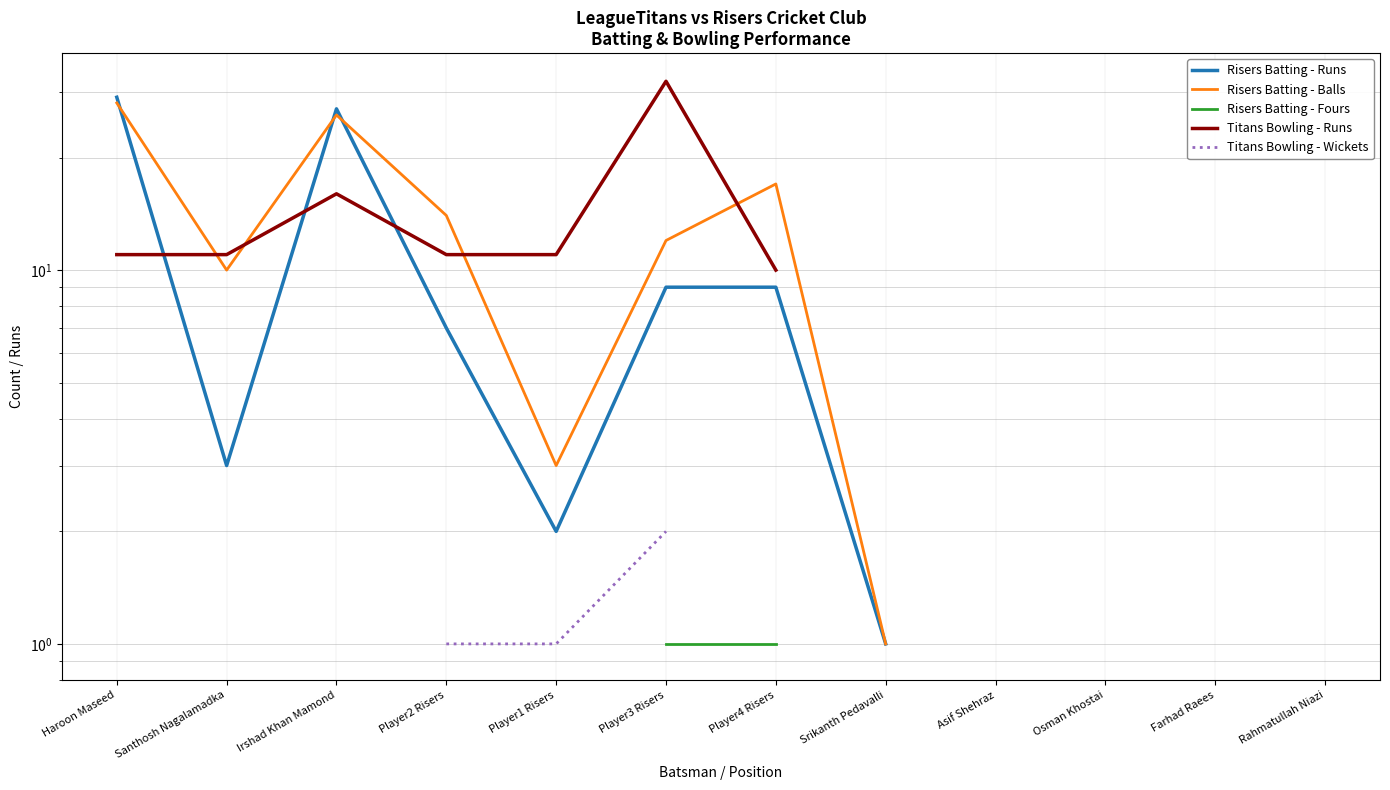

What is the smallest value displayed?

1.0